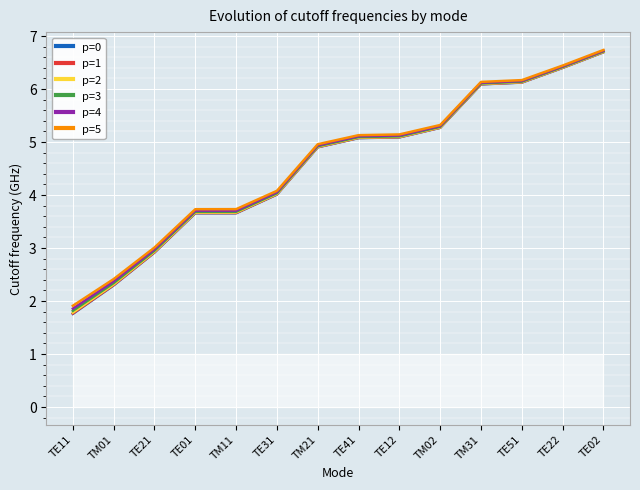

What position from the left is TE02?

14